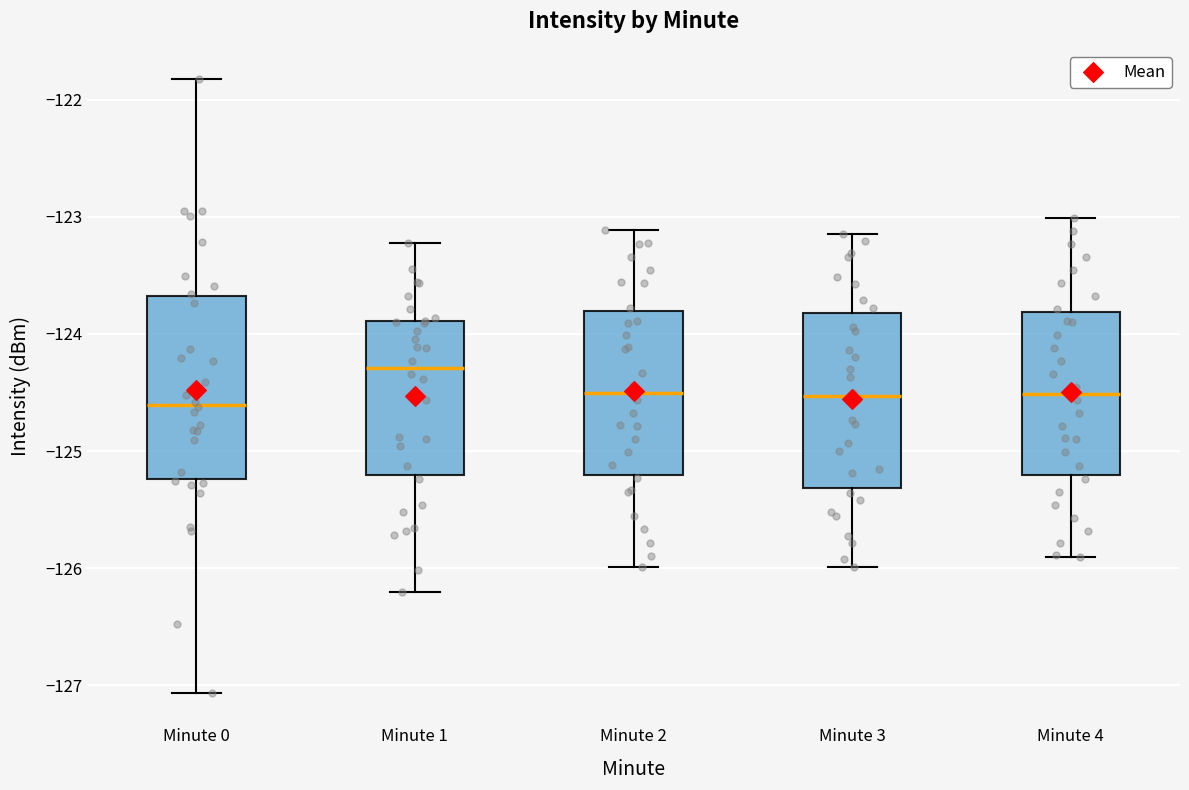

Where does the upper whisker of the box for Minute 4 end on the y-axis? The values are not printed on the chart, so give them approximately, as read against the axis.

-123.0